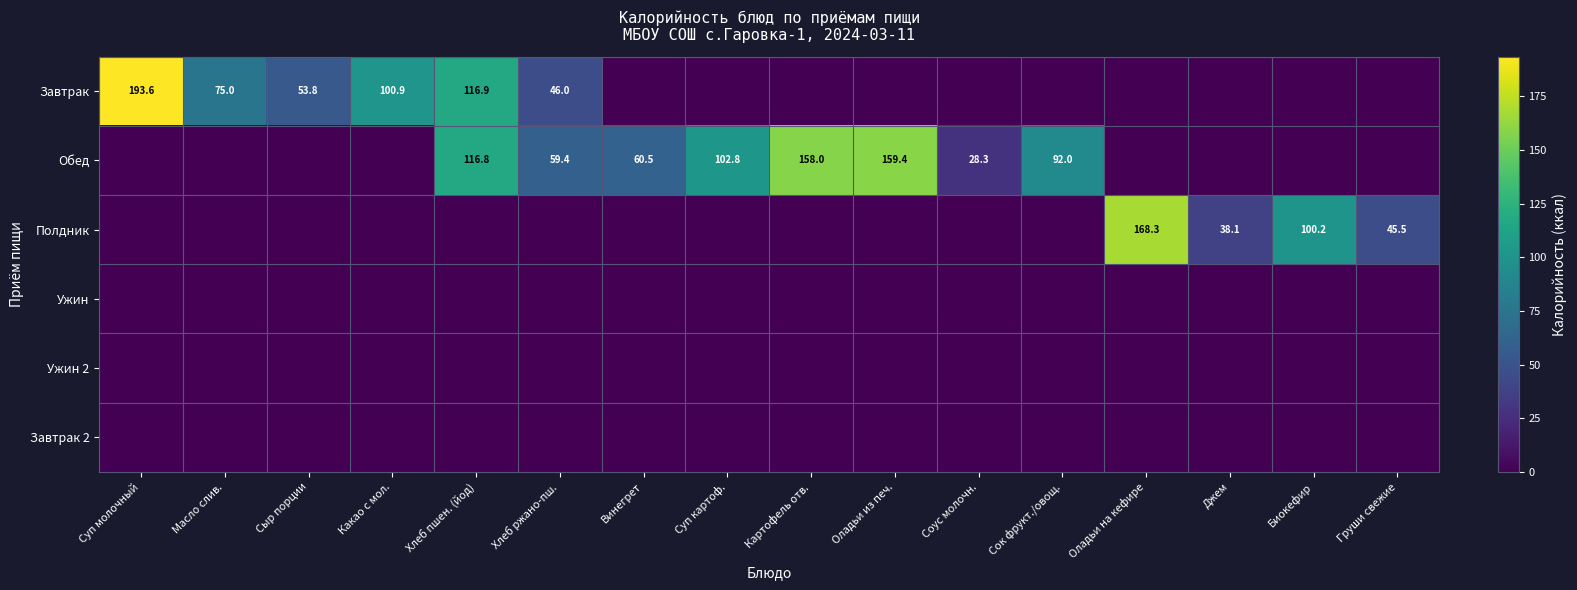

True or false: Полдник has a value of 45.5 at Груши свежие.

True